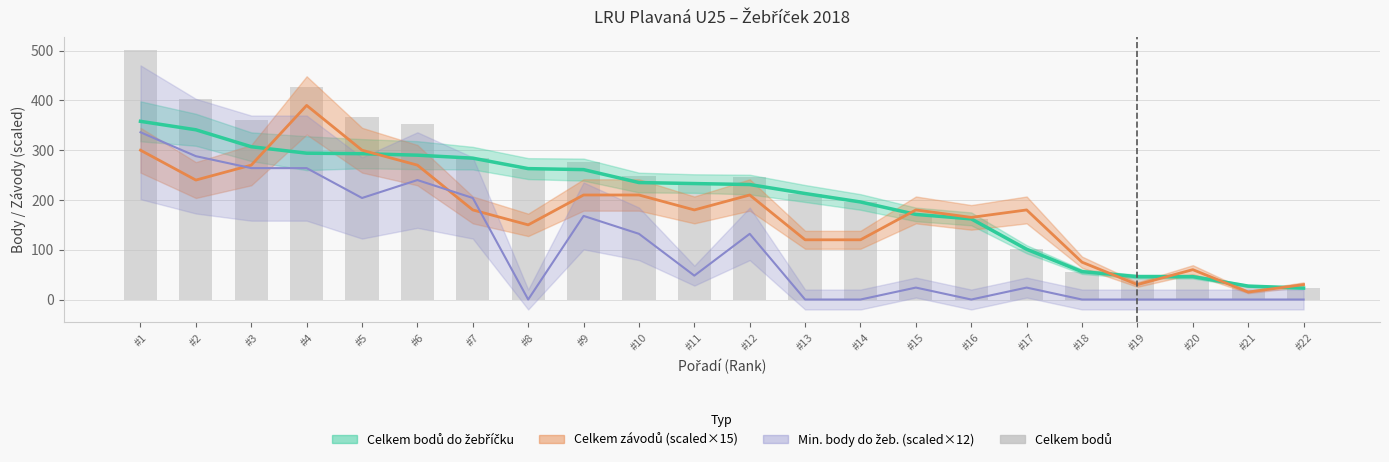

Read the value at #17.

101